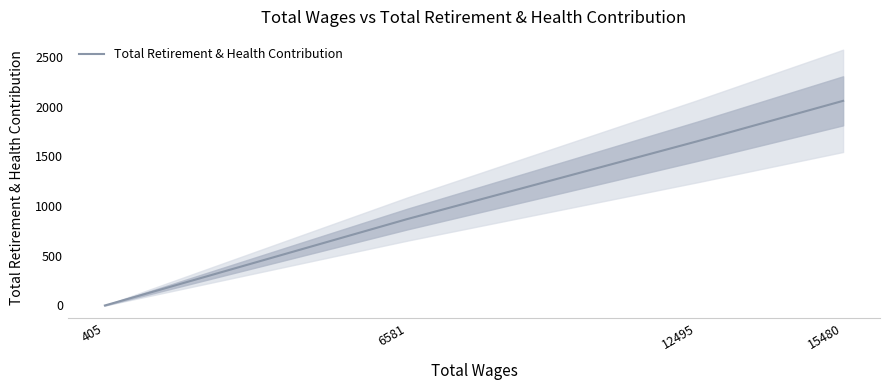

How many lines are shown in the chart?

1